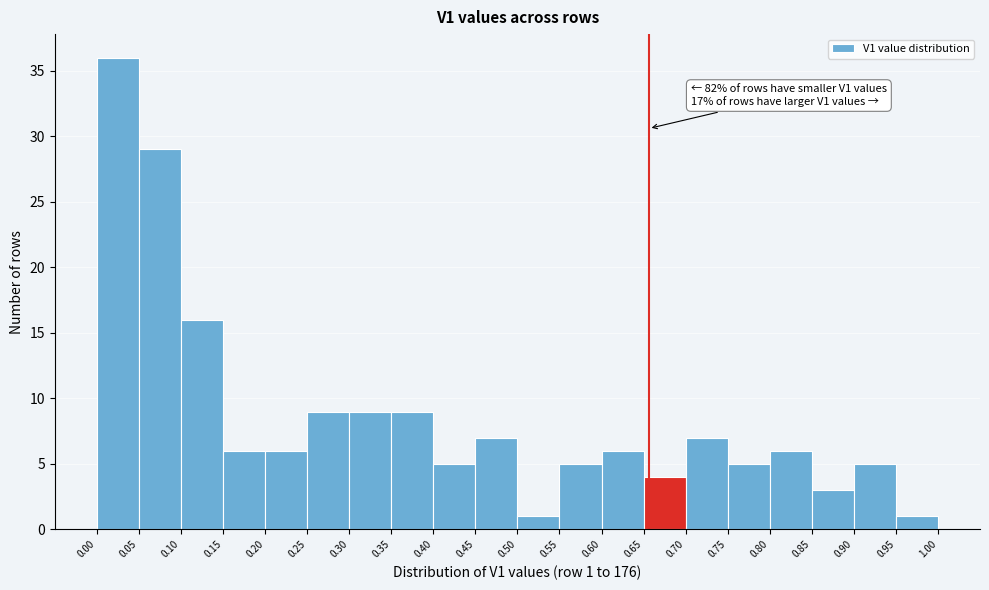

Over which range of the x-axis is the bar tallest?

0.00 to 0.05